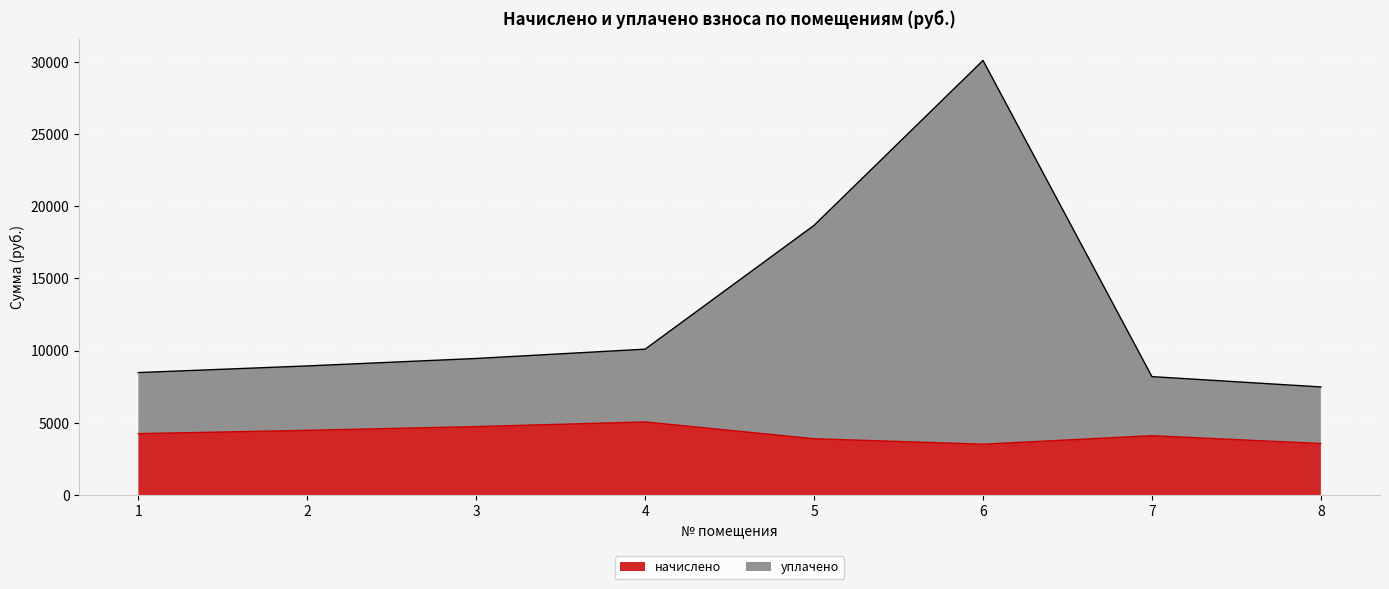

What are all the series names shown in the legend?

начислено, уплачено